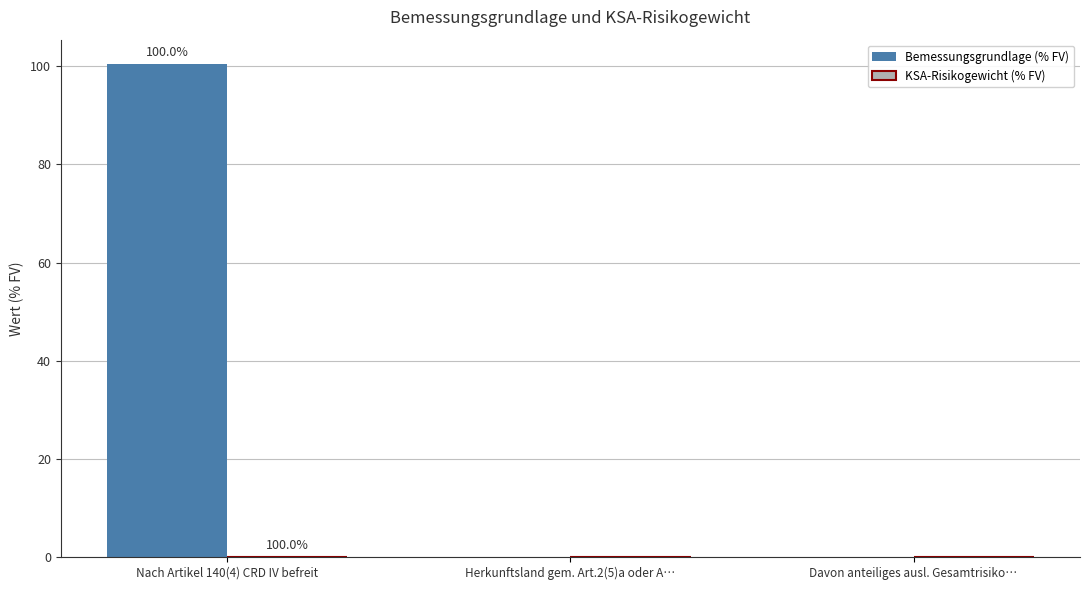

Which series has the largest total across all categories?

Bemessungsgrundlage (% FV)